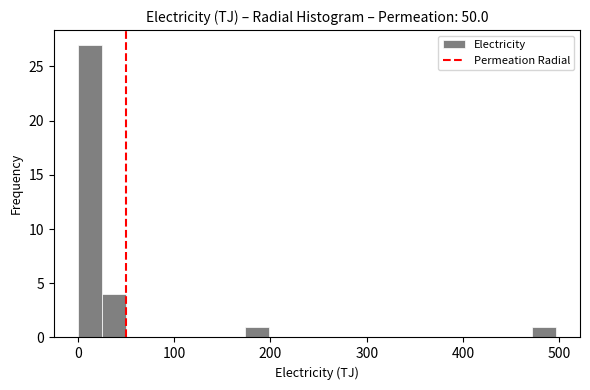

Around what value on the x-axis is the tallest bar? Give the approximate position of its centre, as read against the axis.

10